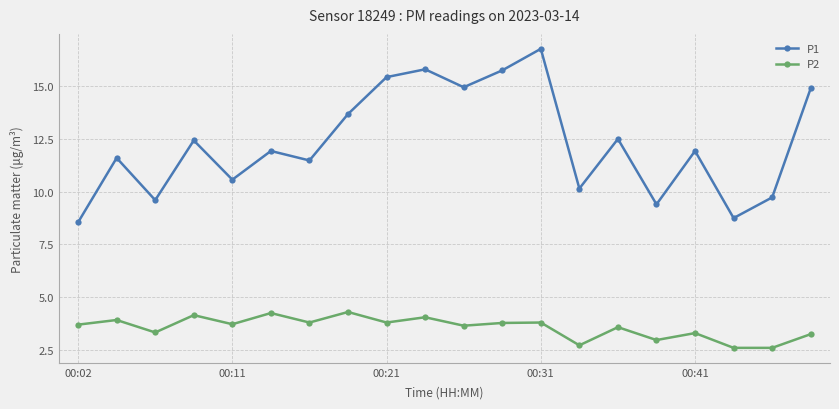

What is the value of the P2 point at the 2nd from the left?

3.9